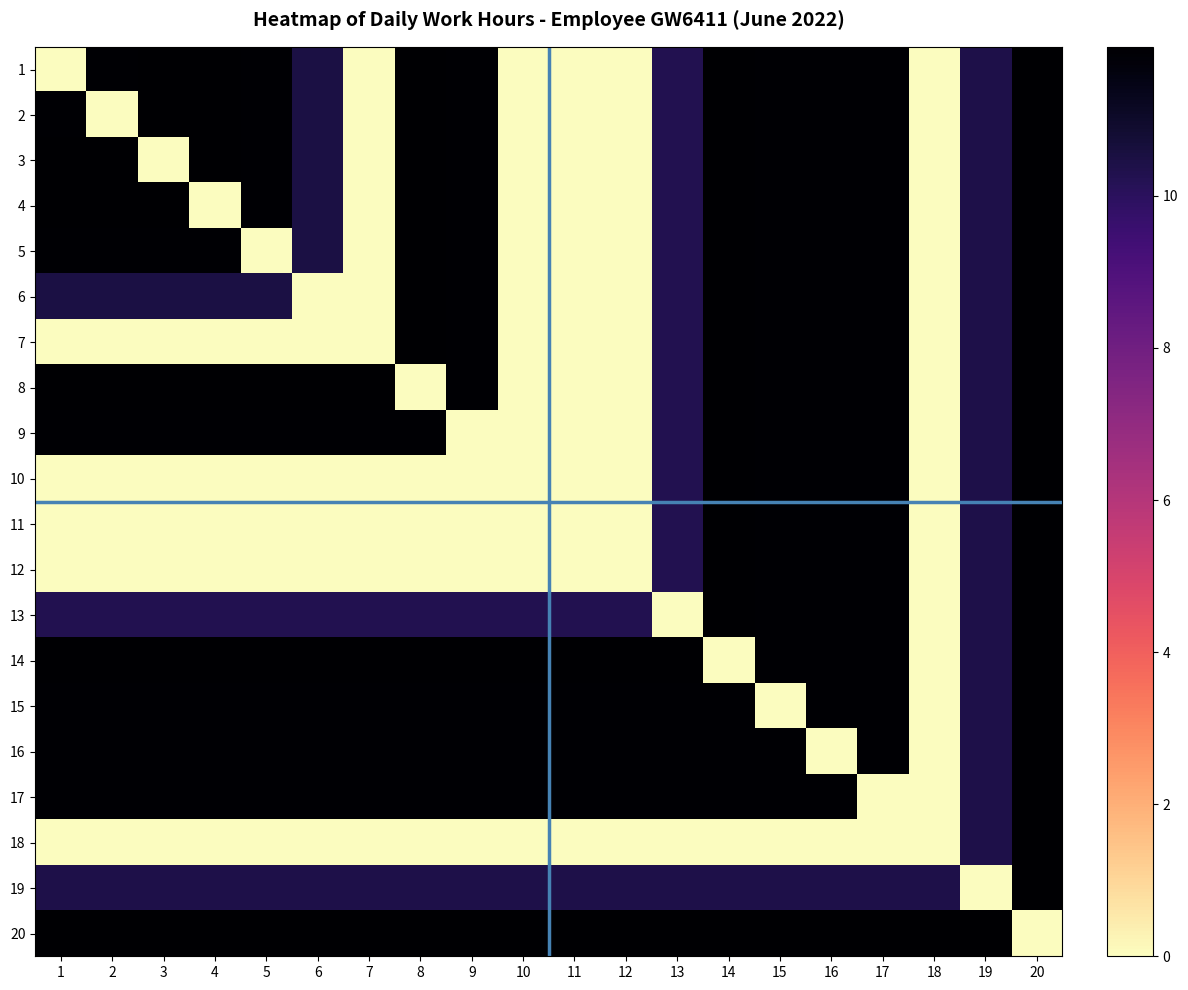

What is the total value across all series at 15?

212.7